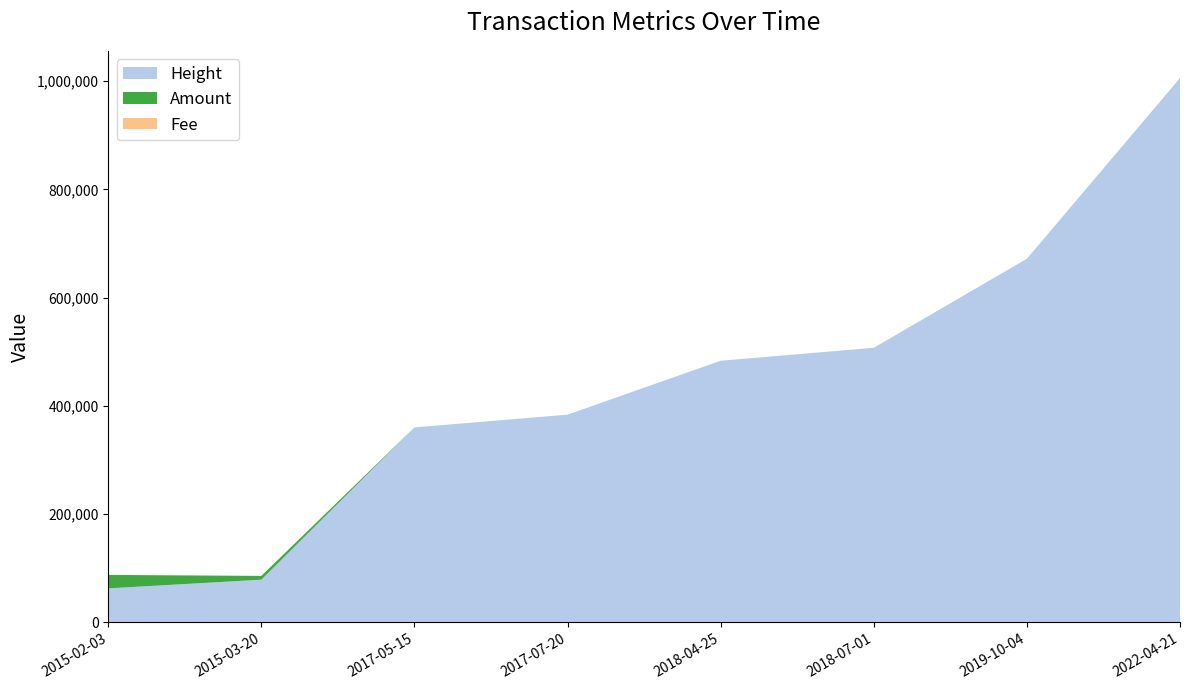

Reading left to right, extract all data points from this chart.

Height: 62941.0	79027.0	360309.0	383852.0	483412.0	507362.0	671802.0	1005560.0
Amount: 24906.0	6986.0	0.0	0.0	0.0	0.0	0.0	0.0
Fee: 1.0	1.0	1.0	1.0	1.0	1.0	0.1	0.1